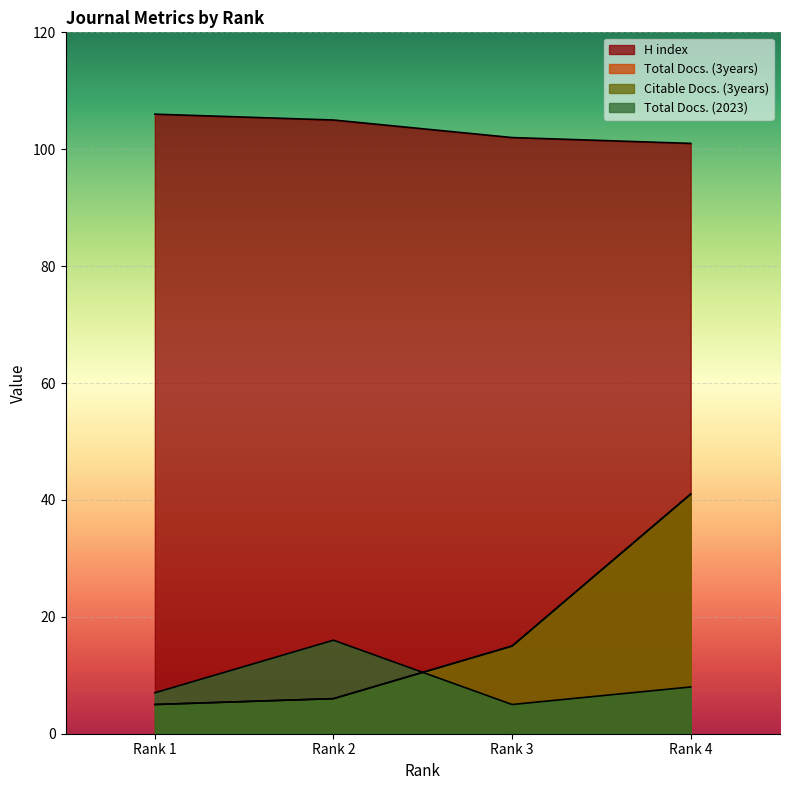

True or false: Total Docs. (3years) and H index cross at least once.

False